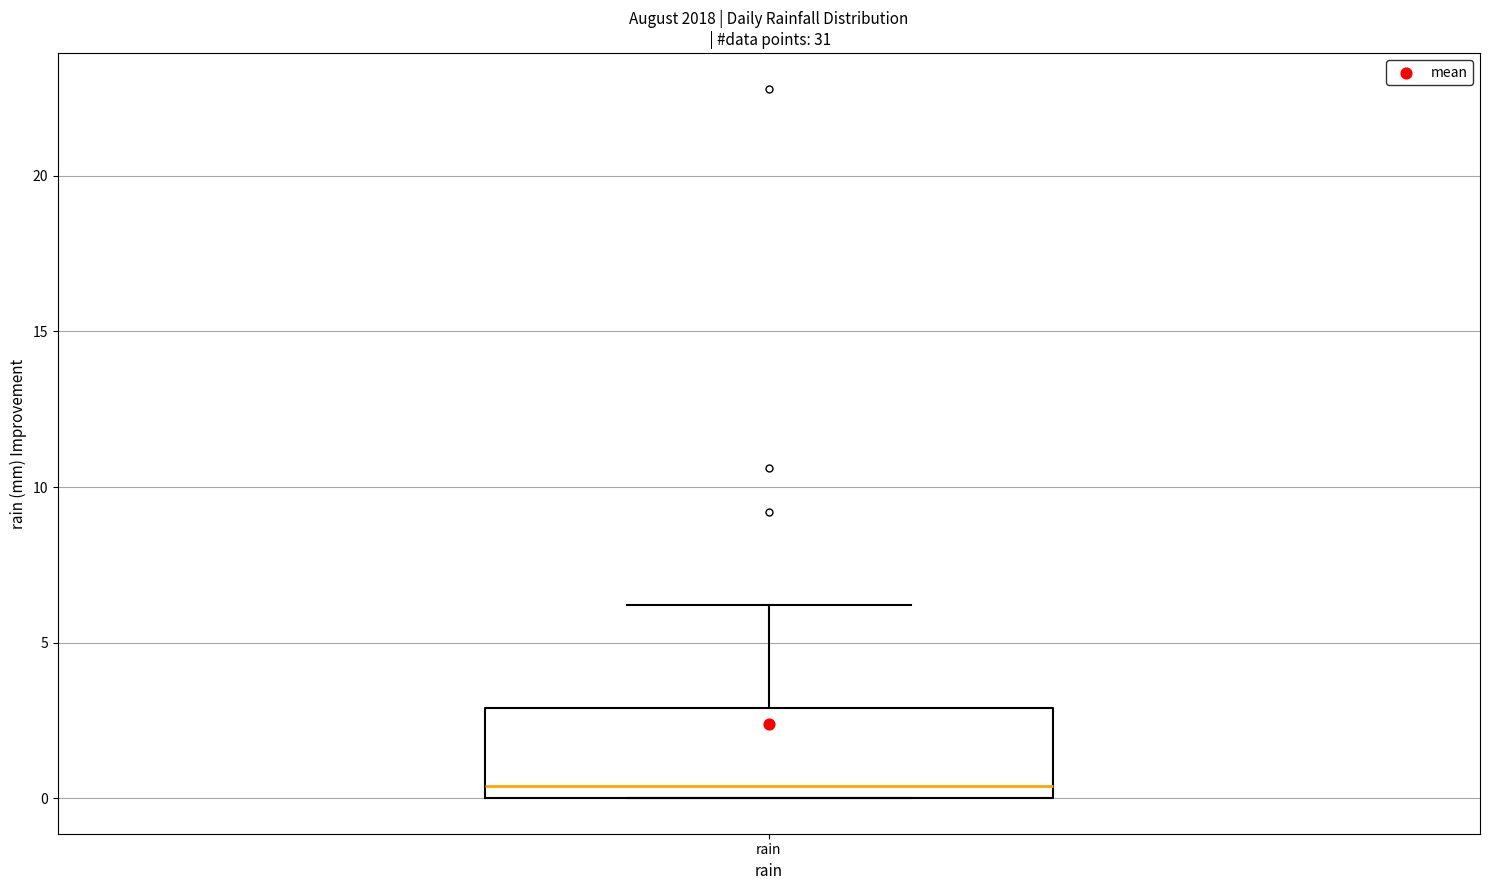

Transcribe this box plot: give where the median line is, the range the box spans, and where the two whiskers end, as read against the y-axis. The values are not printed on the chart, so give them approximately, as read against the axis.

median 0.5, box 0.0 to 3.0, whiskers 0.0 to 6.0